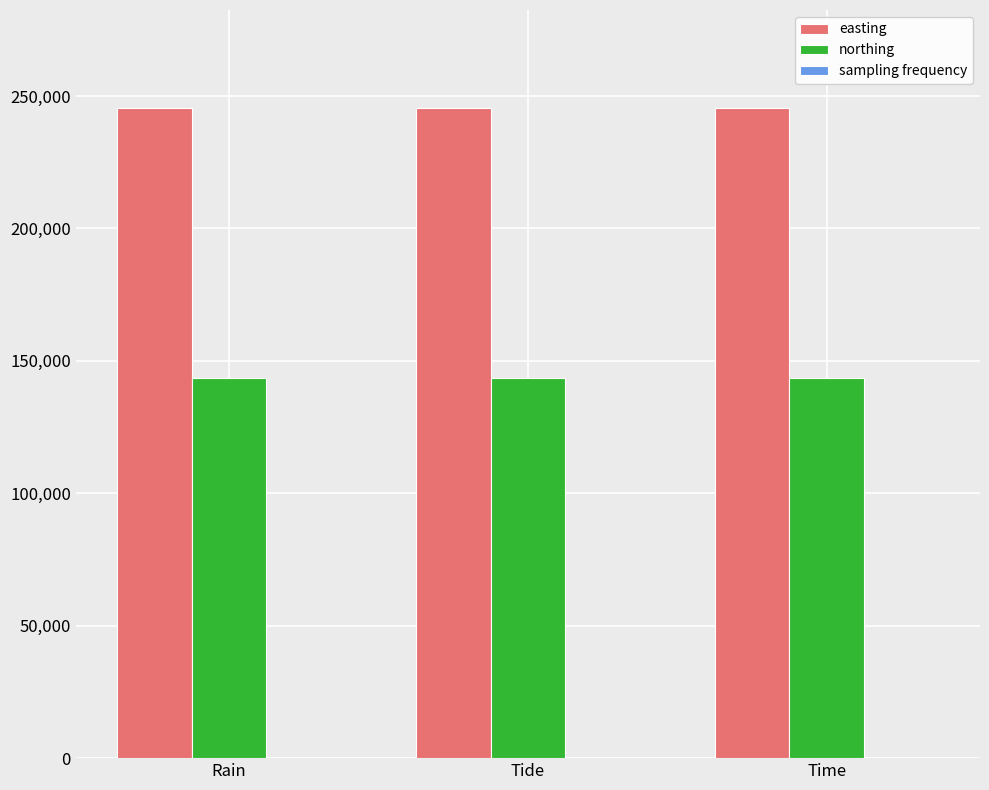

Is it true that northing equals 220253 at Rain?

False